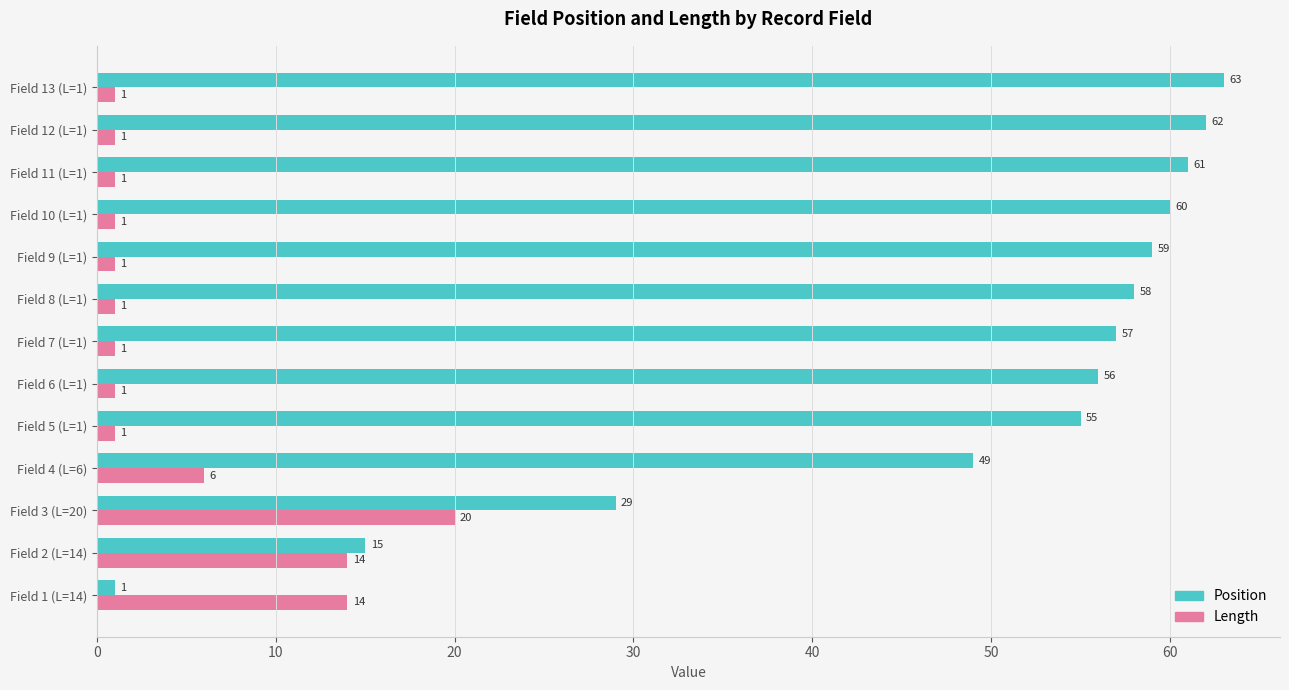

What is the total value across all series at Field 6 (L=1)?

57